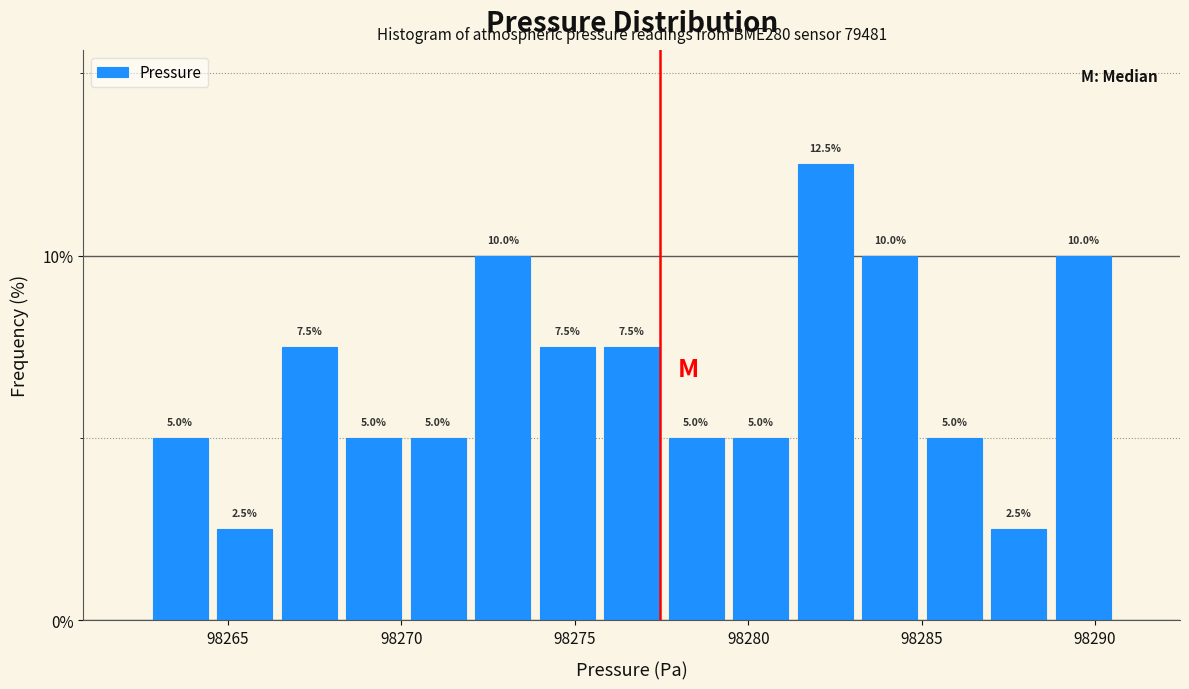

Read against the x-axis, roughly where is the centre of the tallest bar?

98282.0